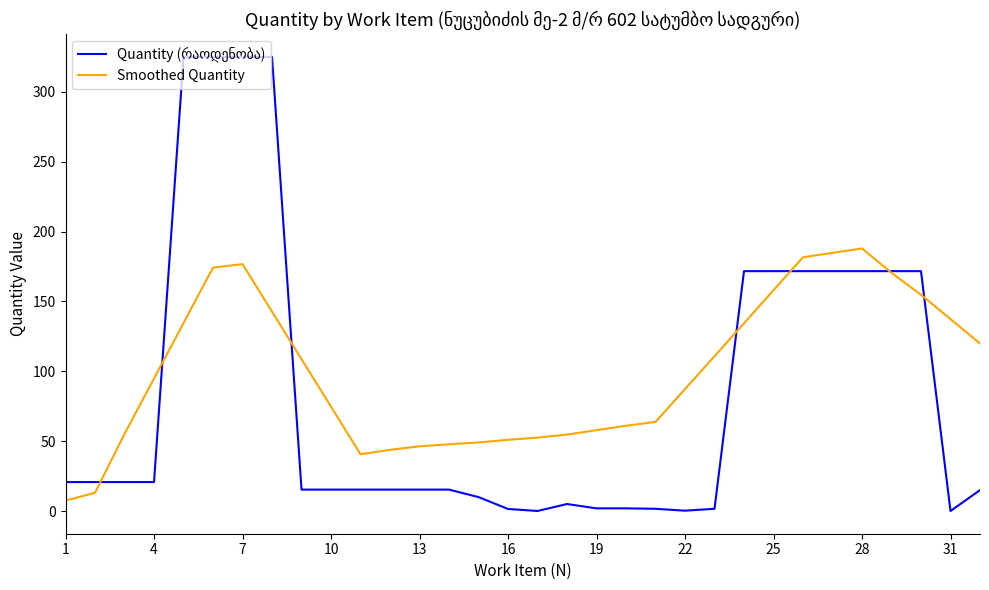

Which series has the largest total across all categories?

Smoothed Quantity